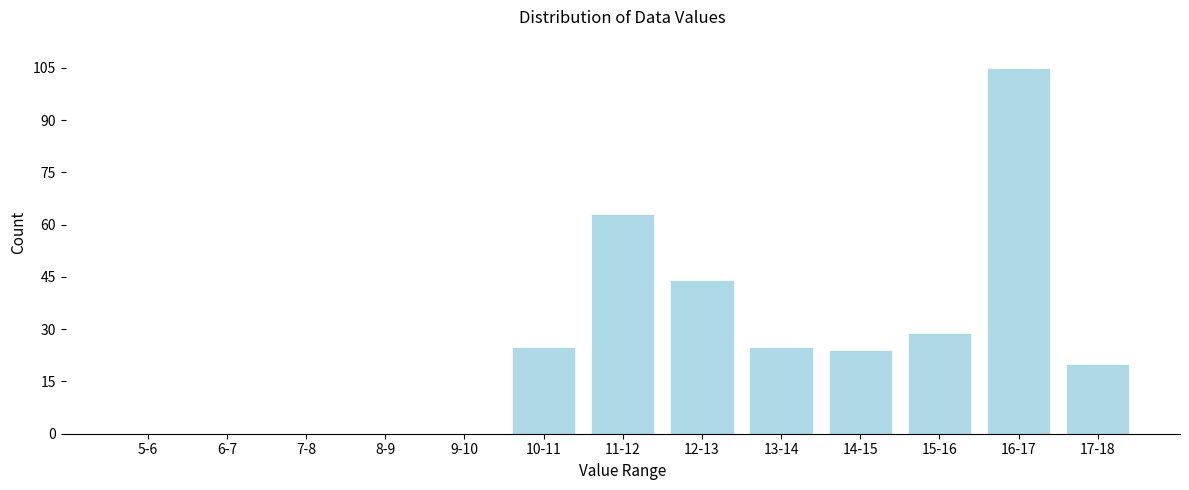

Reading left to right, what are all the values shown in this chart?

5-6=0	6-7=0	7-8=0	8-9=0	9-10=0	10-11=25	11-12=63	12-13=44	13-14=25	14-15=24	15-16=29	16-17=105	17-18=20